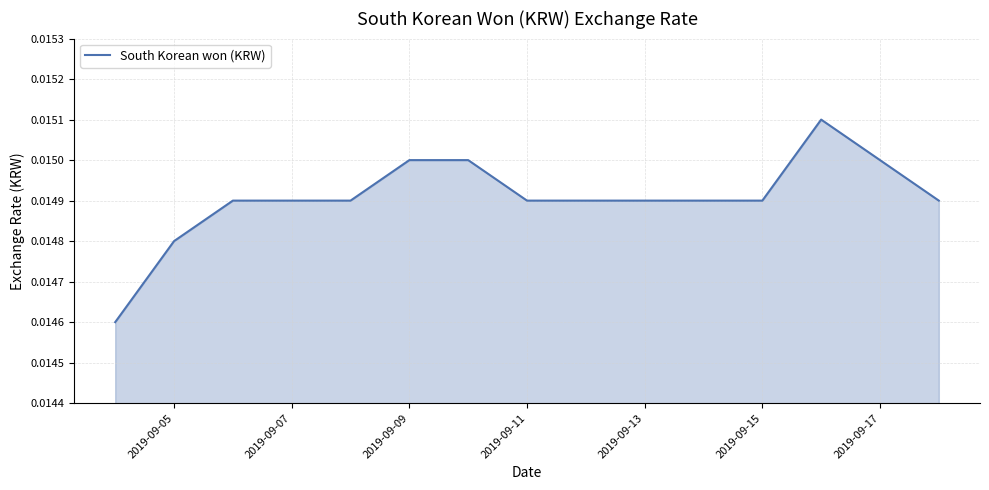

How many lines are shown in the chart?

1